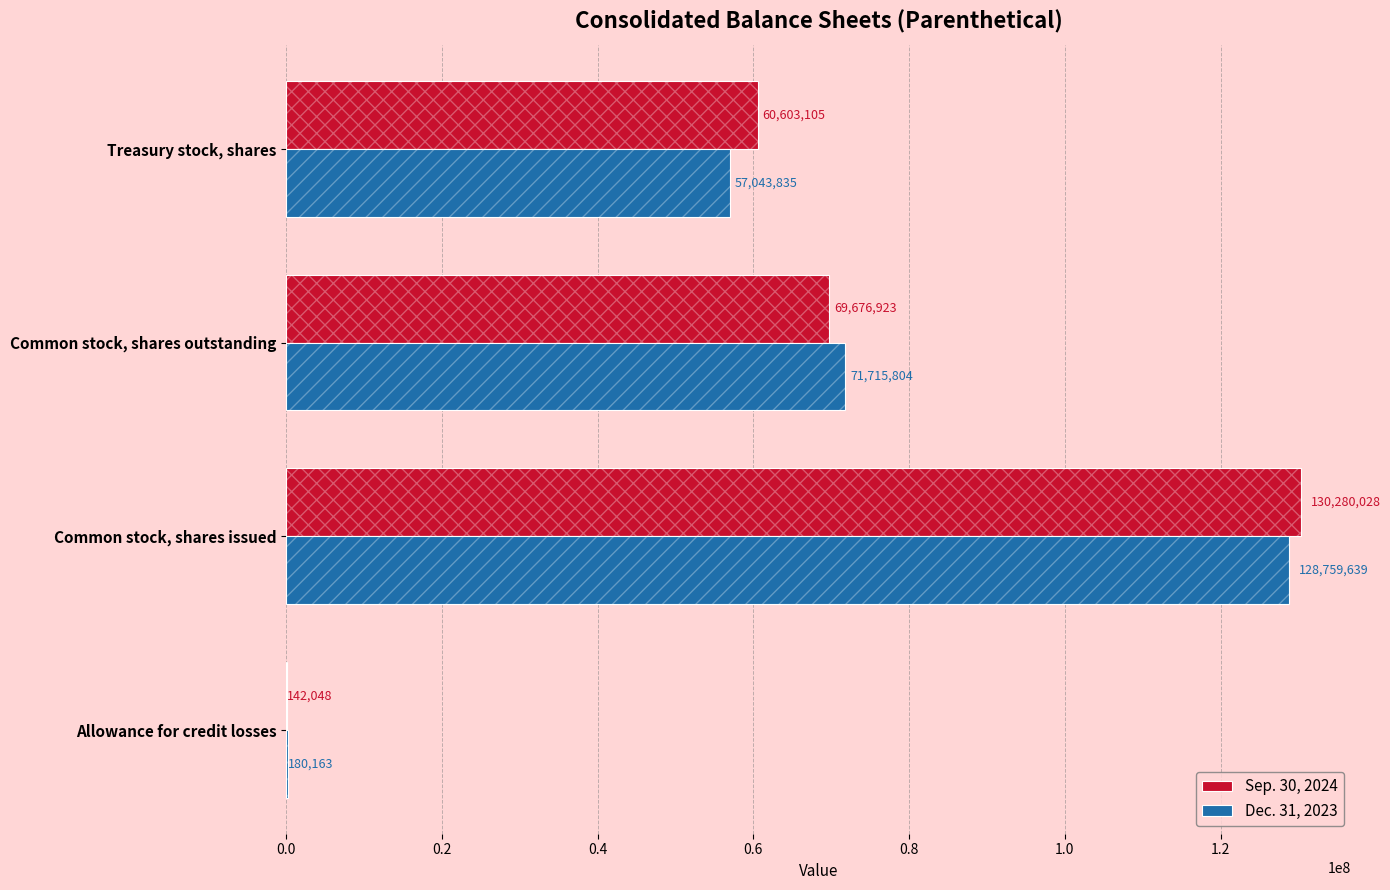

Read the Dec. 31, 2023 value at Common stock, shares issued, to the nearest 100.

128759600